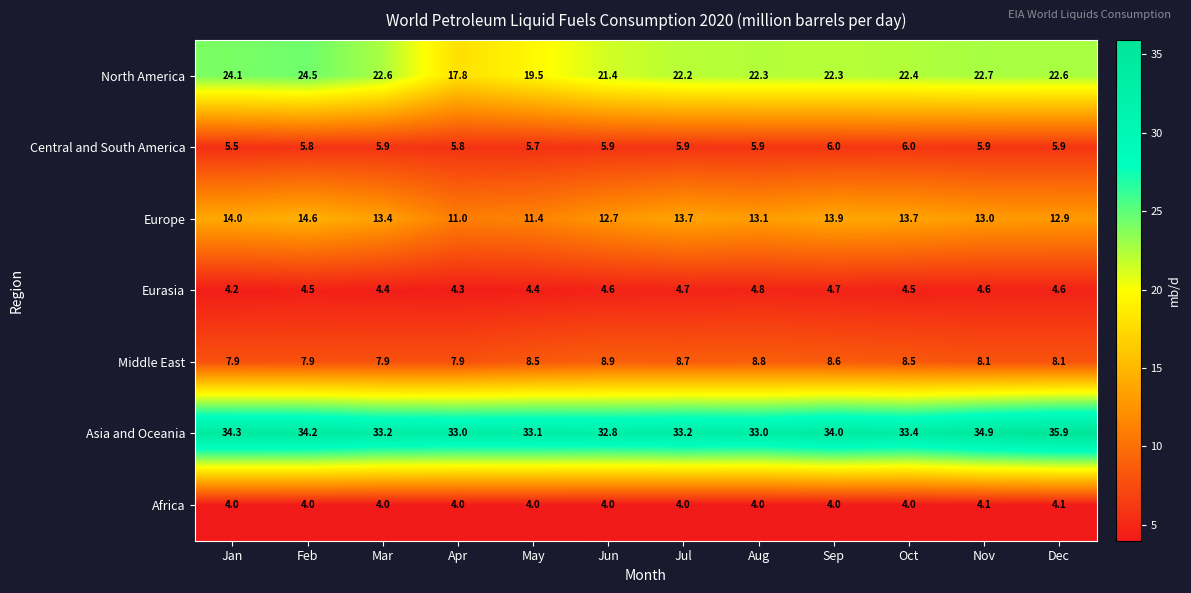

Which category has the highest value in the Asia and Oceania series?

Dec